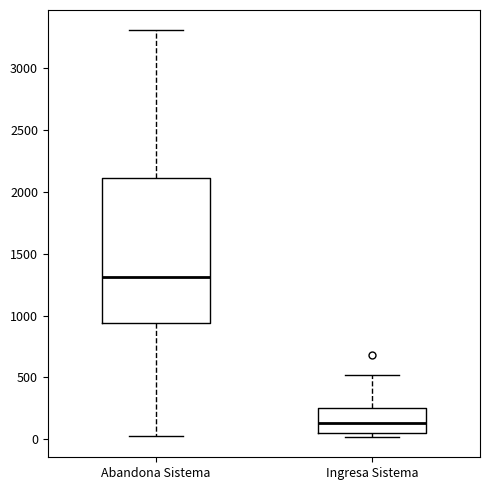

Reading left to right, read every box against the y-axis: the position of its median line, the range the box covers, and the ends of its whiskers. The values are not printed on the chart, so give them approximately, as read against the axis.

Abandona Sistema: median 1300, box 950 to 2100, whiskers 0 to 3300
Ingresa Sistema: median 150, box 50 to 250, whiskers 0 to 500